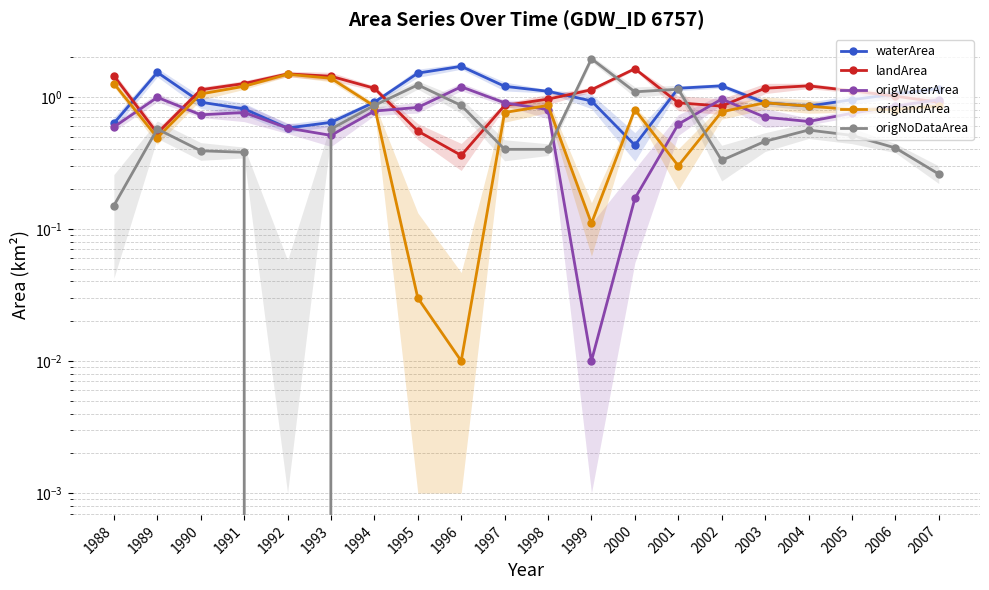

Reading left to right, extract all data points from this chart.

waterArea: 0.6	1.5	0.9	0.8	0.6	0.6	0.9	1.5	1.7	1.2	1.1	0.9	0.4	1.2	1.2	0.9	0.8	0.9	1.1	1.1
landArea: 1.4	0.5	1.1	1.3	1.5	1.4	1.2	0.6	0.4	0.9	1.0	1.1	1.6	0.9	0.8	1.2	1.2	1.1	1.0	0.9
origWaterArea: 0.6	1.0	0.7	0.8	0.6	0.5	0.8	0.8	1.2	0.9	0.8	0.0	0.2	0.6	1.0	0.7	0.7	0.8	0.8	0.9
origlandArea: 1.3	0.5	1.1	1.2	1.5	1.4	0.8	0.0	0.0	0.8	0.9	0.1	0.8	0.3	0.8	0.9	0.8	0.8	0.8	0.8
origNoDataArea: 0.1	0.6	0.4	0.4	0.0	0.6	0.9	1.2	0.9	0.4	0.4	1.9	1.1	1.1	0.3	0.5	0.6	0.5	0.4	0.3